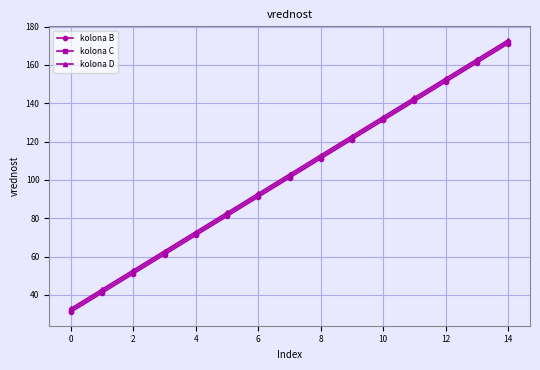

What is the maximum value for kolona C?

172